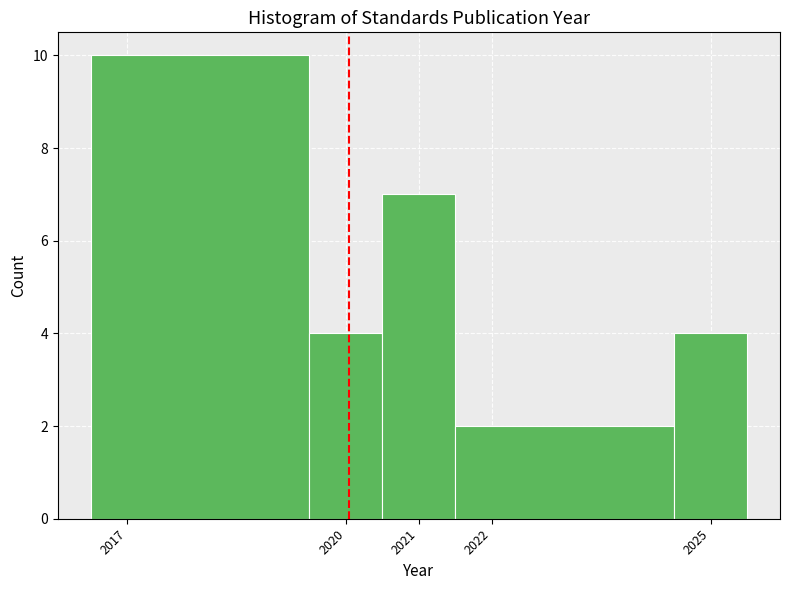

How tall is the bar that spans 2016.5 to 2019.5 on the x-axis? The values are not printed on the chart, so give them approximately, as read against the axis.

10